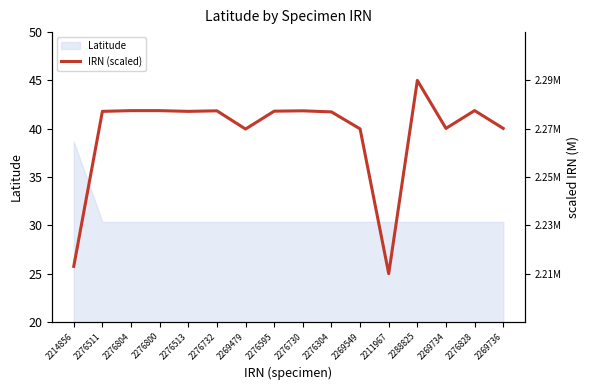

At which category does the chart reach its peak across all series?

2288825